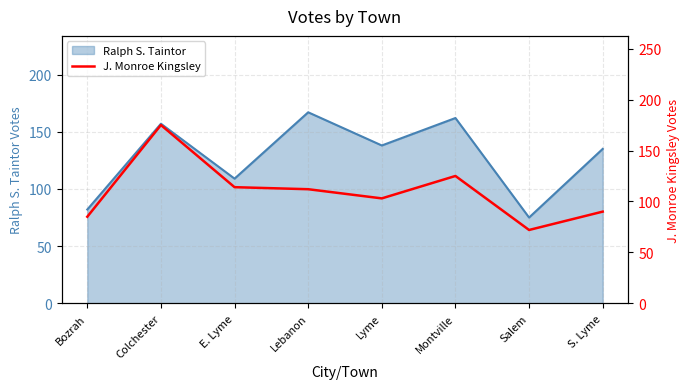

Which label corresponds to the smallest value in the chart?

Salem